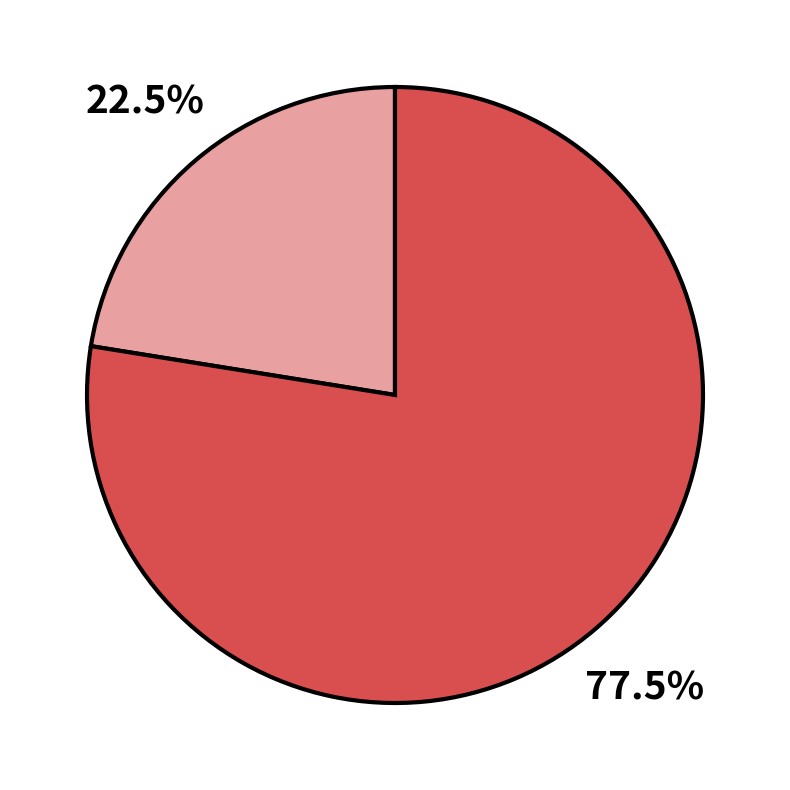

Does any single category account for the majority?

Yes